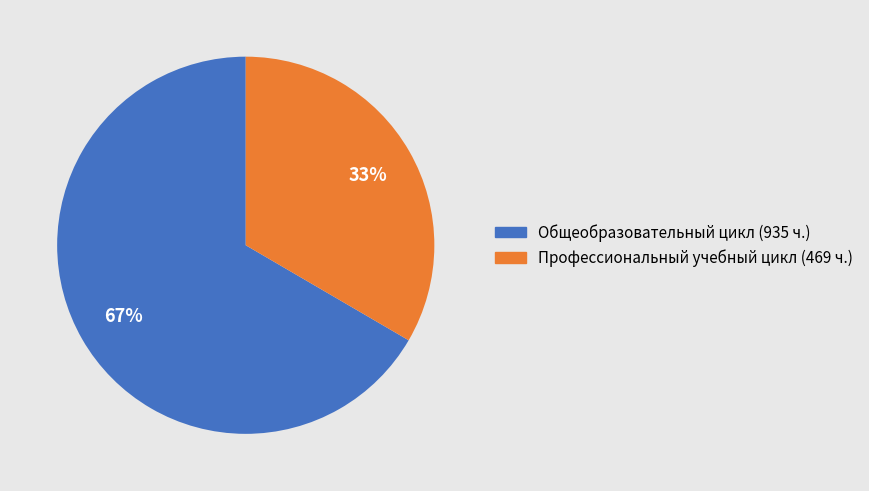

To the nearest percent, what is the combined percentage of Общеобразовательный цикл and Профессиональный учебный цикл?

100%